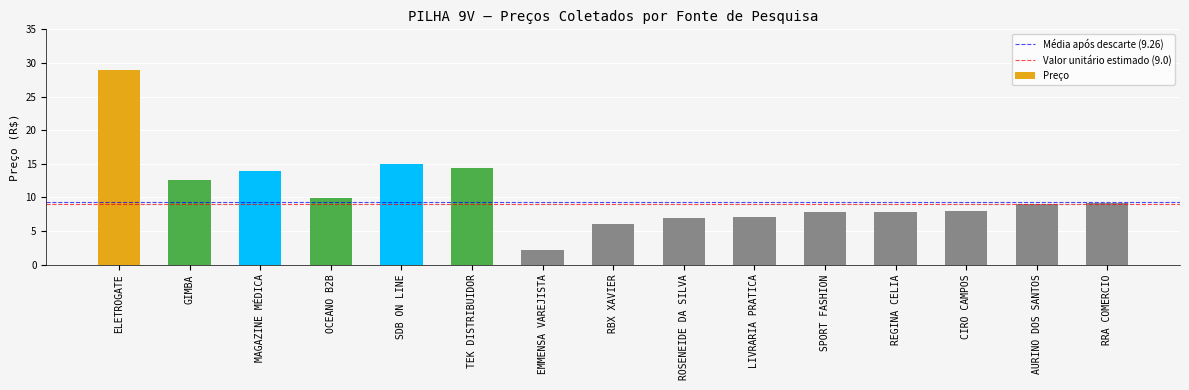

What is the value of the 10th bar from the left?

7.0